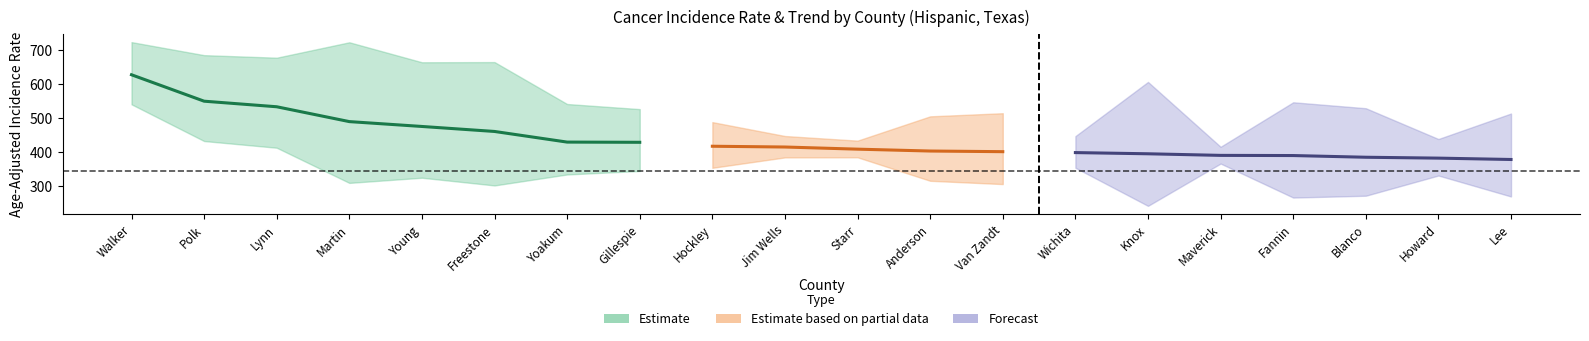

At which category does lower_ci reach its first local peak?

Young